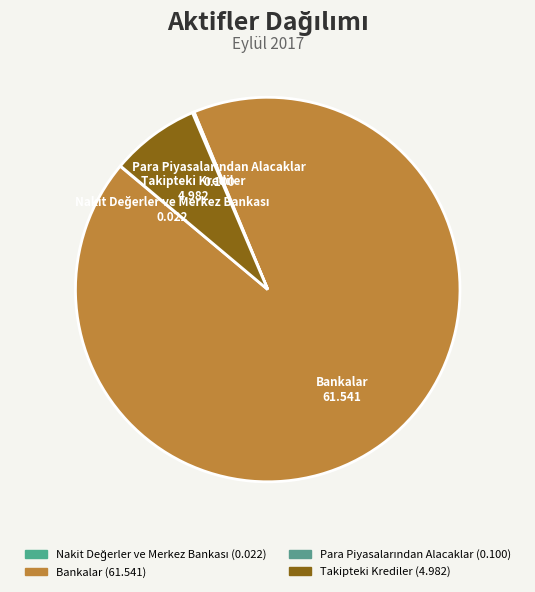

Rank the categories by value from highest to lowest.

Bankalar, Takipteki Krediler, Para Piyasalarından Alacaklar, Nakit Değerler ve Merkez Bankası